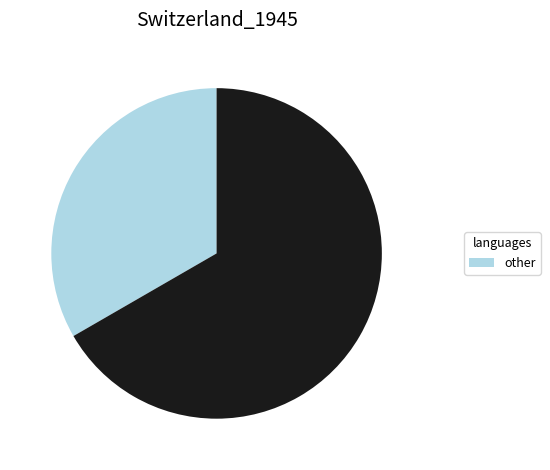

Does any single category account for the majority?

Yes